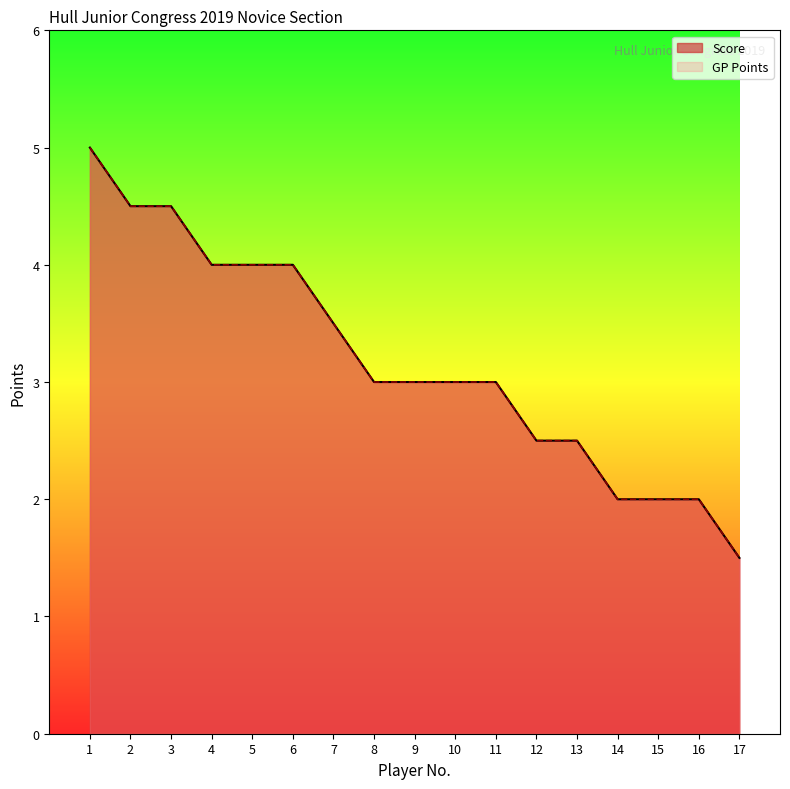

What is the total value across all series at 10?

6.0